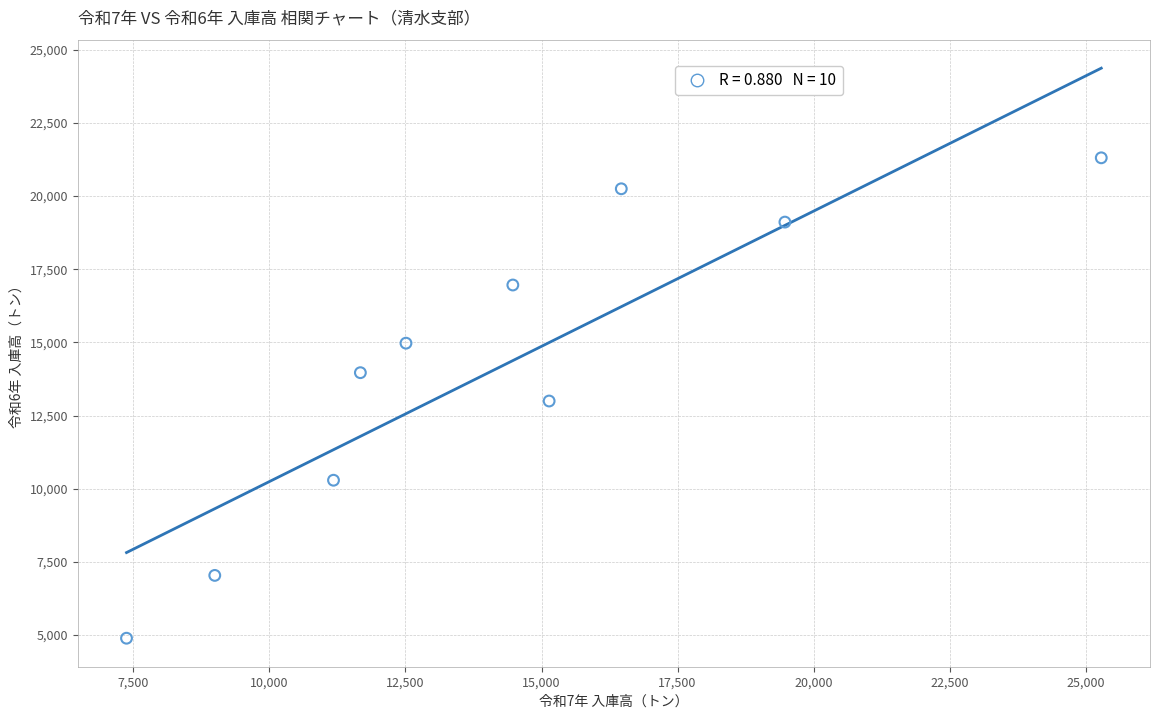

What is the range of X values (max minus min)?

17914